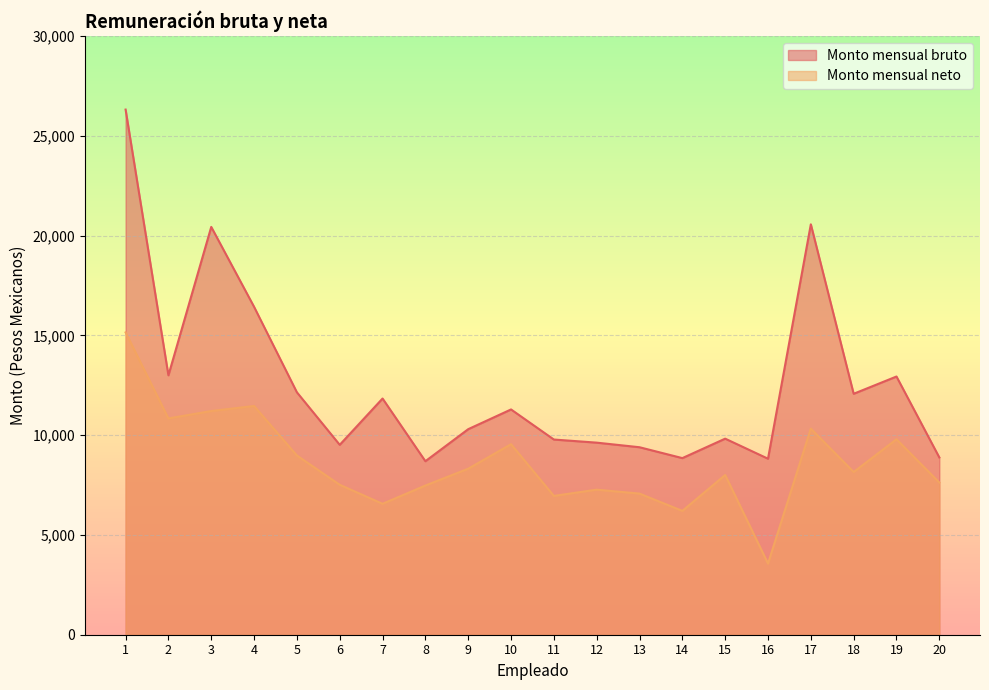

What is the average value of the Monto mensual bruto series?

12535.6